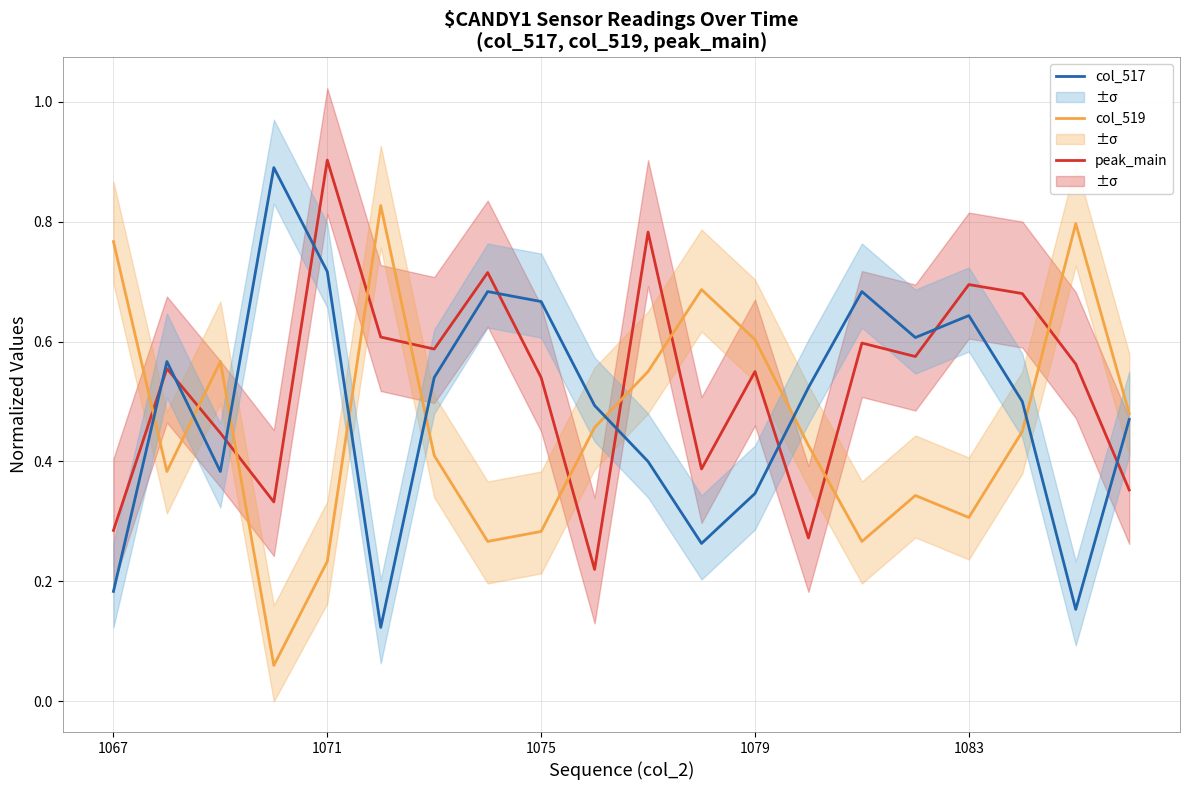

Is the value of peak_main (col vals) at 1079 greater than the value of col_519 normalized at 8?

Yes